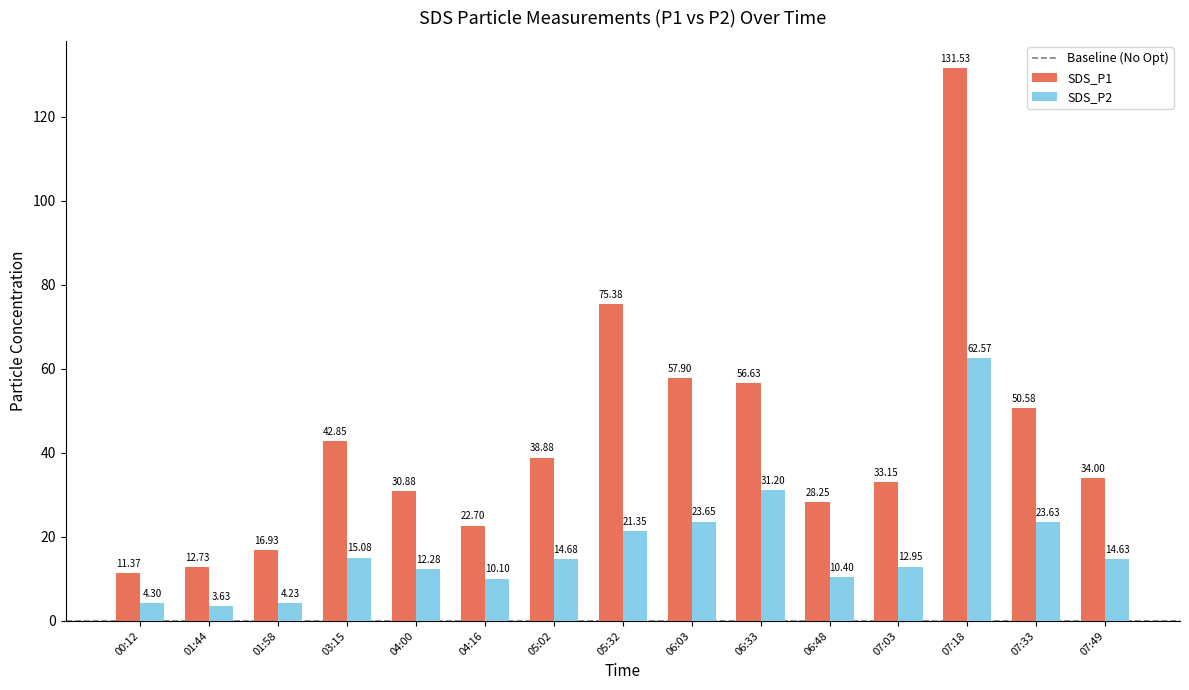

Which series has the widest spread of values?

SDS_P1